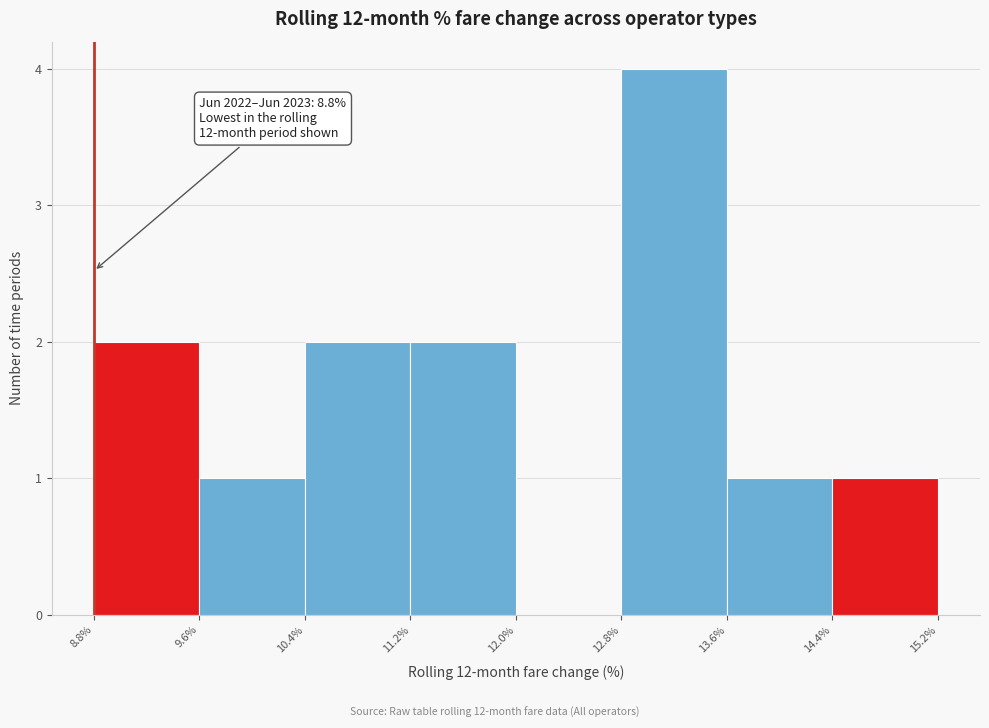

Over which range of the x-axis is the bar tallest?

12.8% to 13.6%